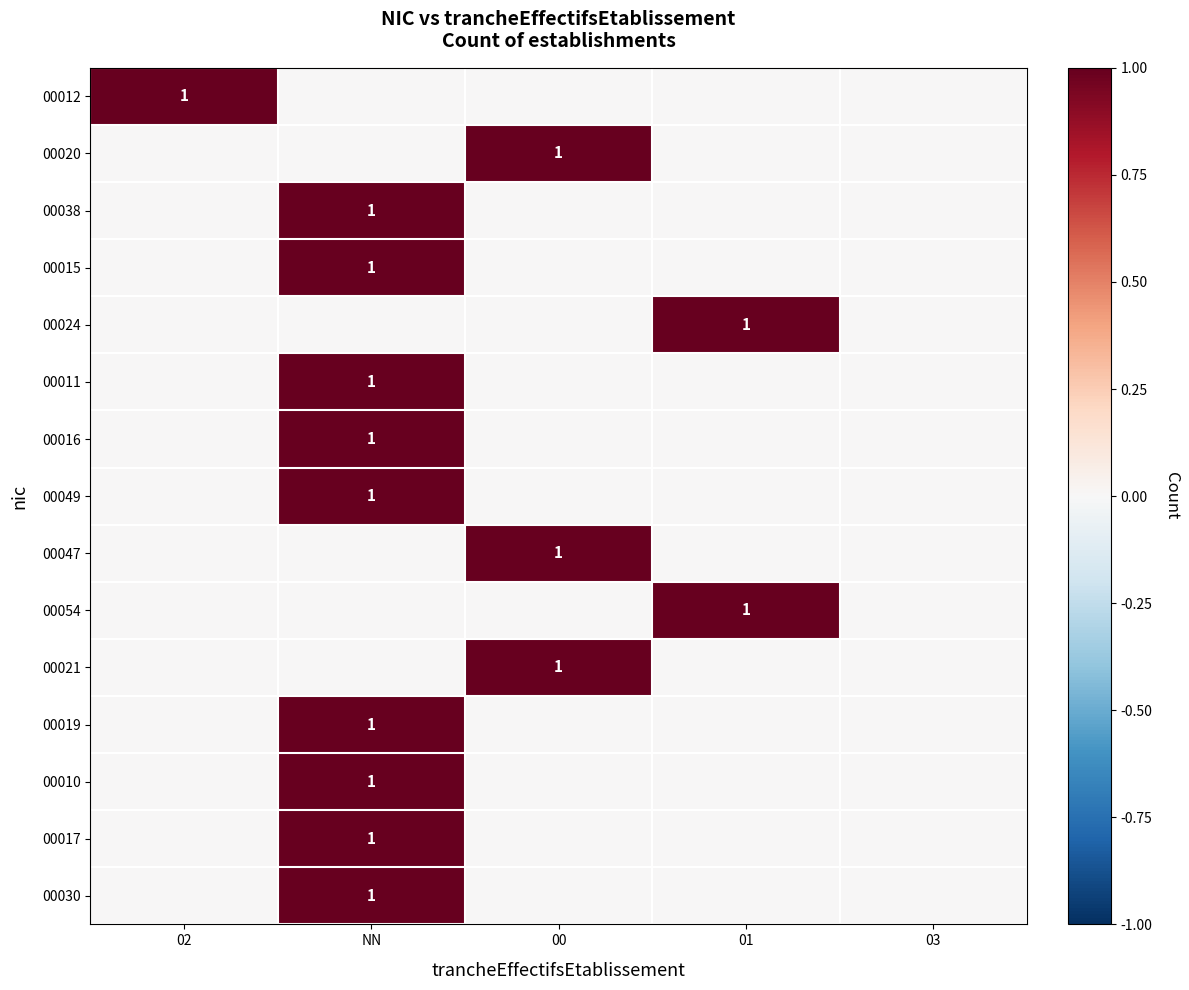

True or false: 00021 has a value of 1 at 00.

True